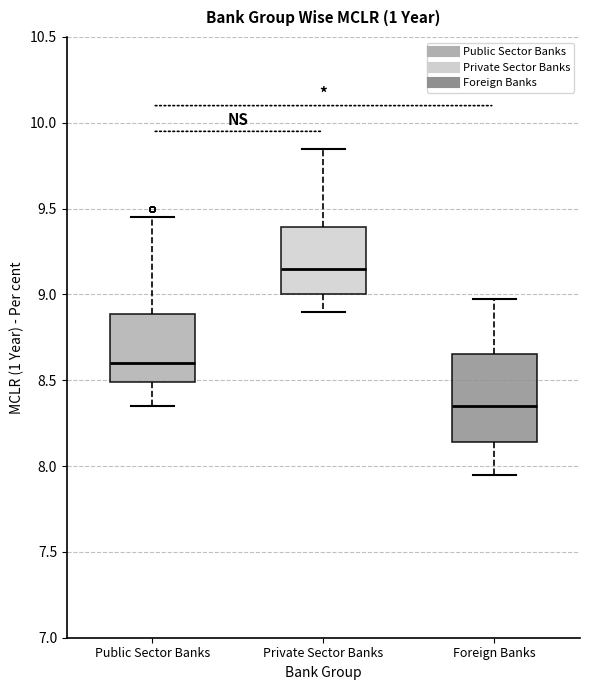

Which box has the lowest median line?

Foreign Banks